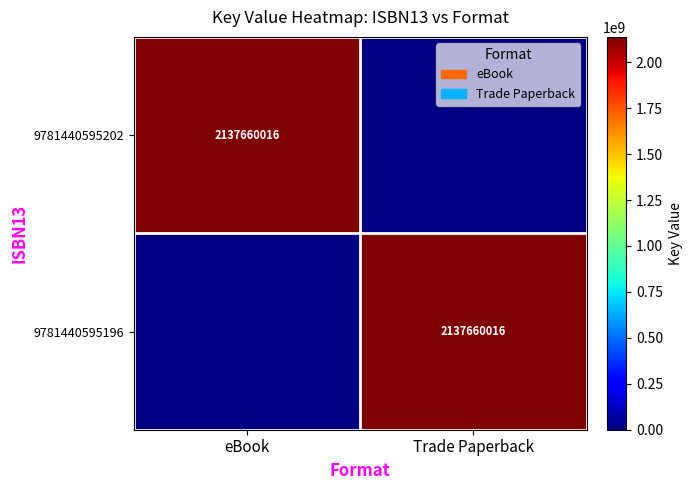

Is it true that 9781440595202 equals 2137660016 at eBook?

True